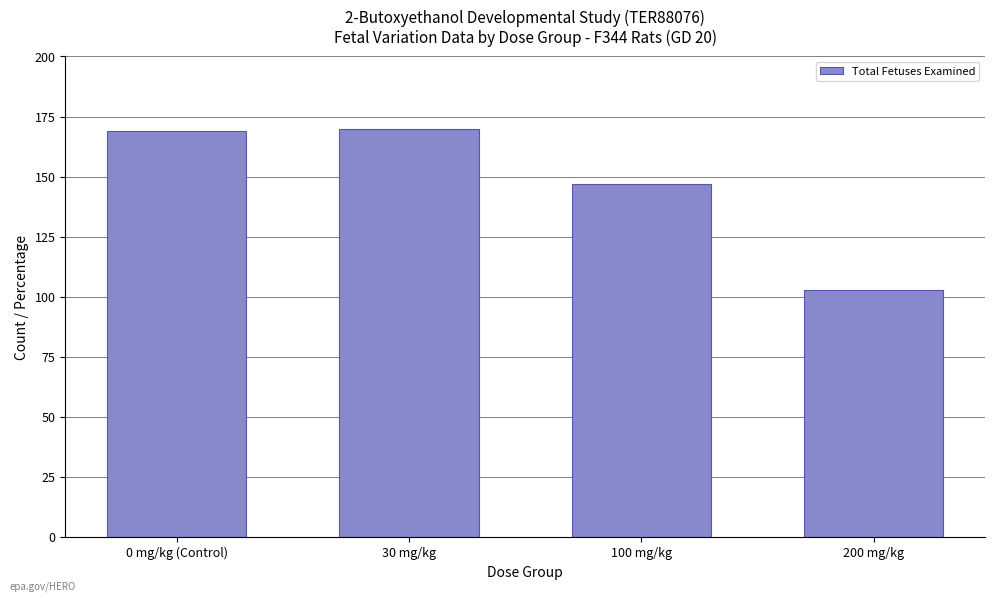

Reading left to right, transcribe all the data shown in this chart.

169	170	147	103